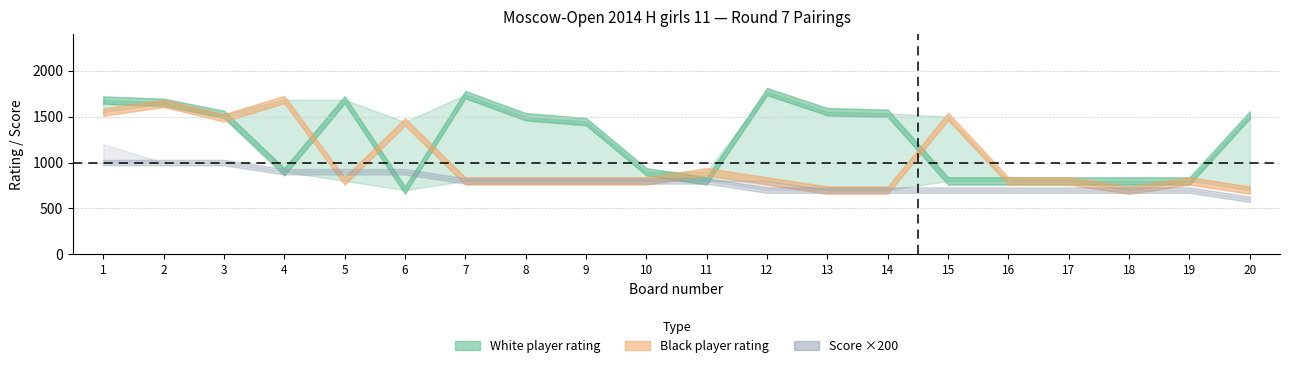

Reading right to left, transcribe all the data shown in this chart.

rating_white: 20=1519.0	19=800.0	18=800.0	17=800.0	16=800.0	15=800.0	14=1537.0	13=1554.0	12=1773.0	11=800.0	10=900.0	9=1446.0	8=1499.0	7=1740.0	6=700.0	5=1684.0	4=900.0	3=1525.0	2=1656.0	1=1681.0
rating_black: 20=700.0	19=800.0	18=700.0	17=800.0	16=800.0	15=1502.0	14=700.0	13=700.0	12=800.0	11=900.0	10=800.0	9=800.0	8=800.0	7=800.0	6=1443.0	5=800.0	4=1687.0	3=1487.0	2=1645.0	1=1549.0
score_white: 20=3.0	19=3.5	18=3.5	17=3.5	16=3.5	15=3.5	14=3.5	13=3.5	12=3.5	11=4.0	10=4.0	9=4.0	8=4.0	7=4.0	6=4.5	5=4.5	4=4.5	3=5.0	2=5.0	1=5.0
score_black: 20=3.0	19=3.5	18=3.5	17=3.5	16=3.5	15=3.5	14=3.5	13=3.5	12=4.0	11=4.0	10=4.0	9=4.0	8=4.0	7=4.0	6=4.5	5=4.5	4=4.5	3=5.0	2=5.0	1=6.0